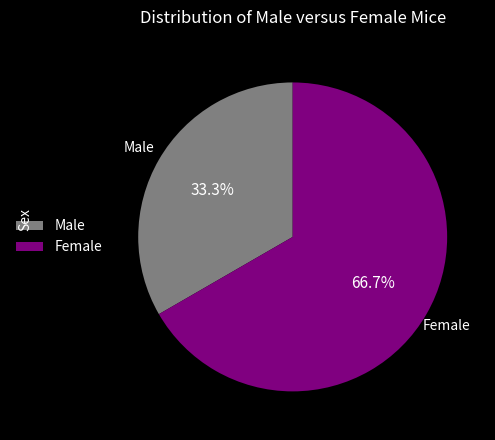

What is the total percentage of Female and Male?

100.0%